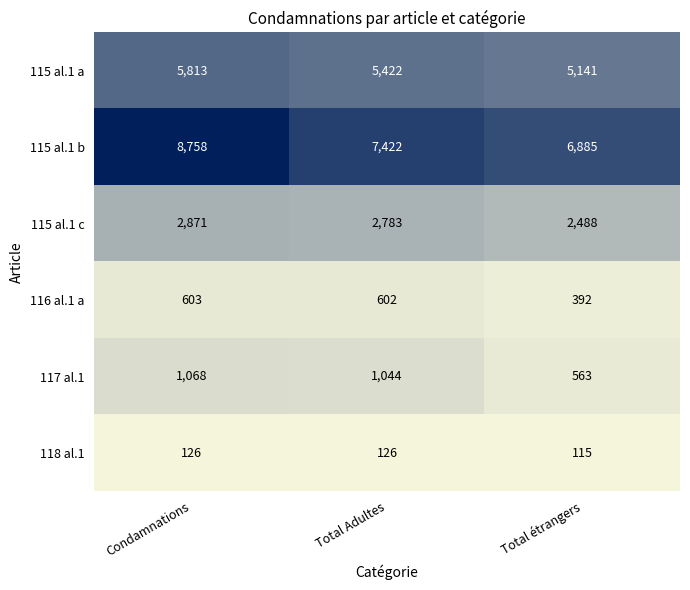

At which category does the chart reach its minimum across all series?

Total étrangers